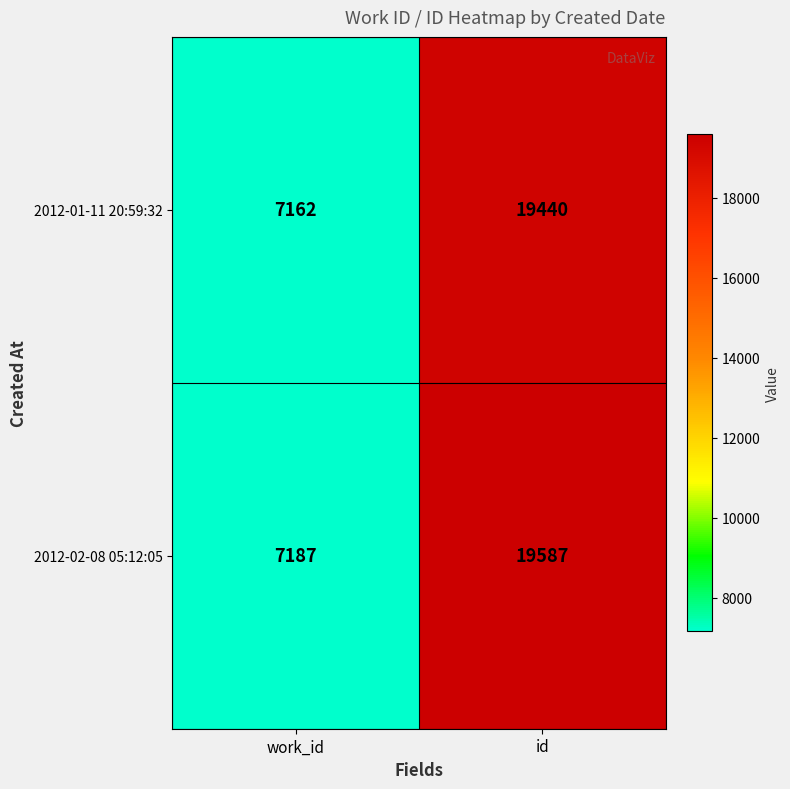

What is the total value across all series at id?

39027